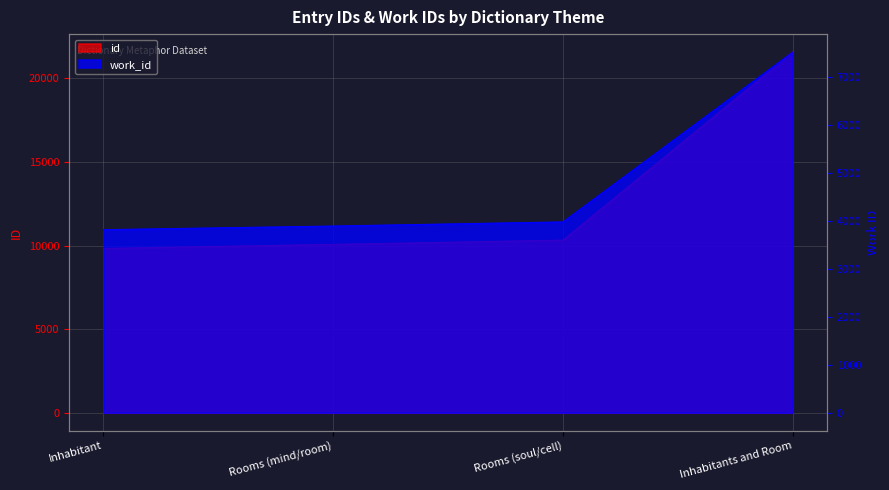

Rank the series by their maximum value, from lowest to highest.

work_id, id